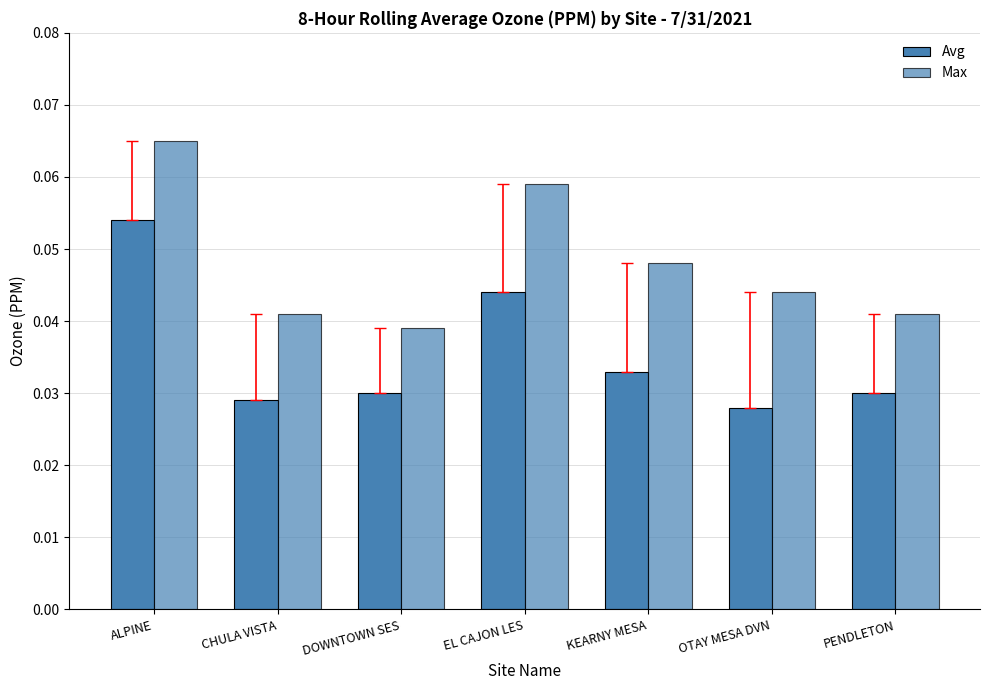

How many bars are there in total?

14